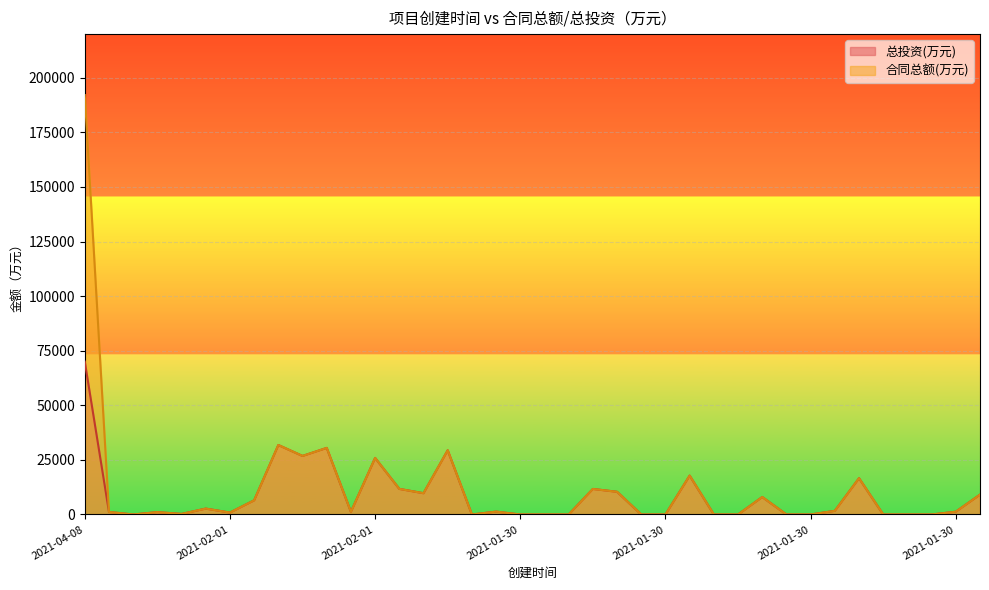

The value of 总投资(万元) at 2021-01-30 is 11700.0. True or false?

True